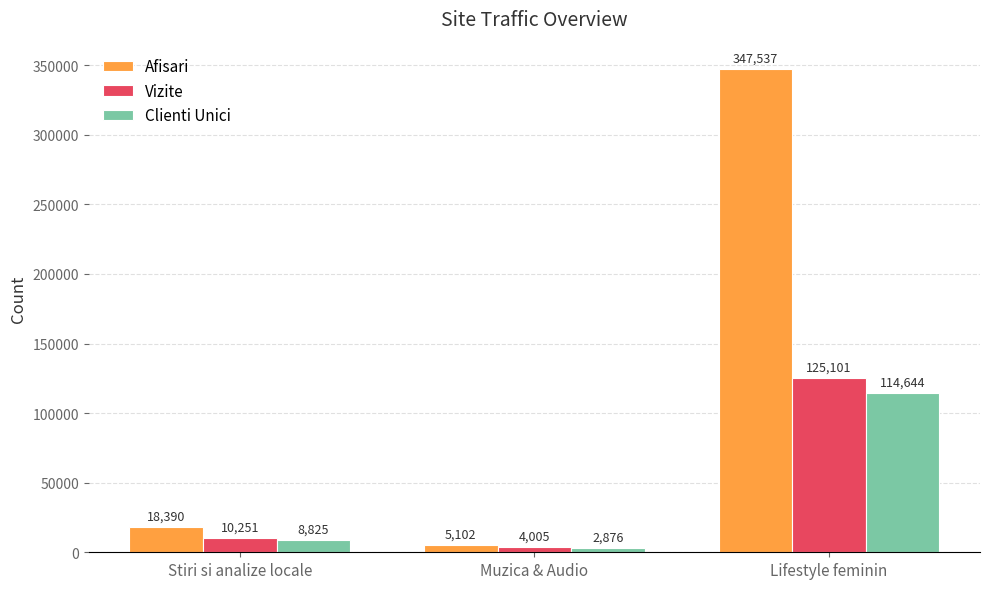

How many bars are there in total?

9